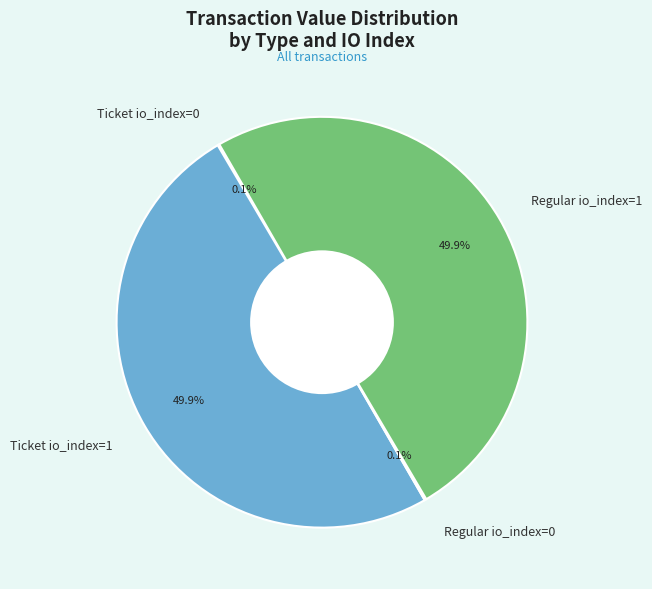

True or false: Regular io_index=0 accounts for 0% of the total.

True